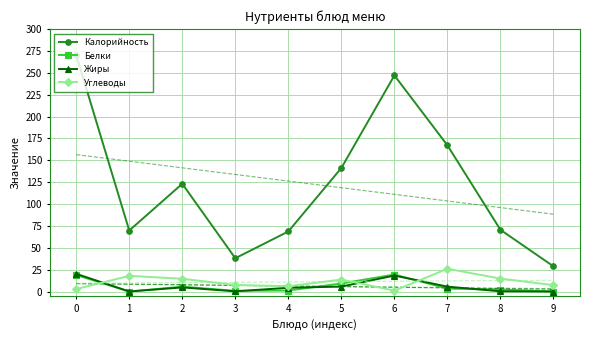

How many interior local valleys does the Углеводы series have?

2